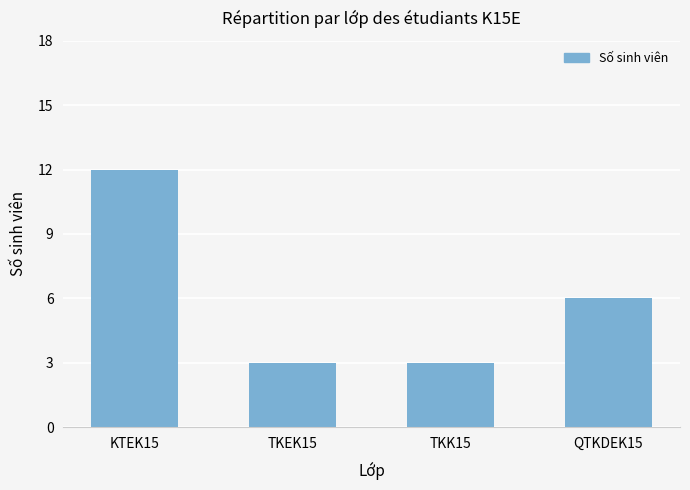

The chart shows a value of 12 at KTEK15. True or false?

True